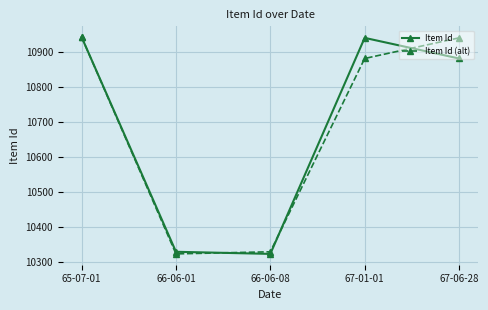

Where is Item Id nearest to the value 10632?

67-06-28